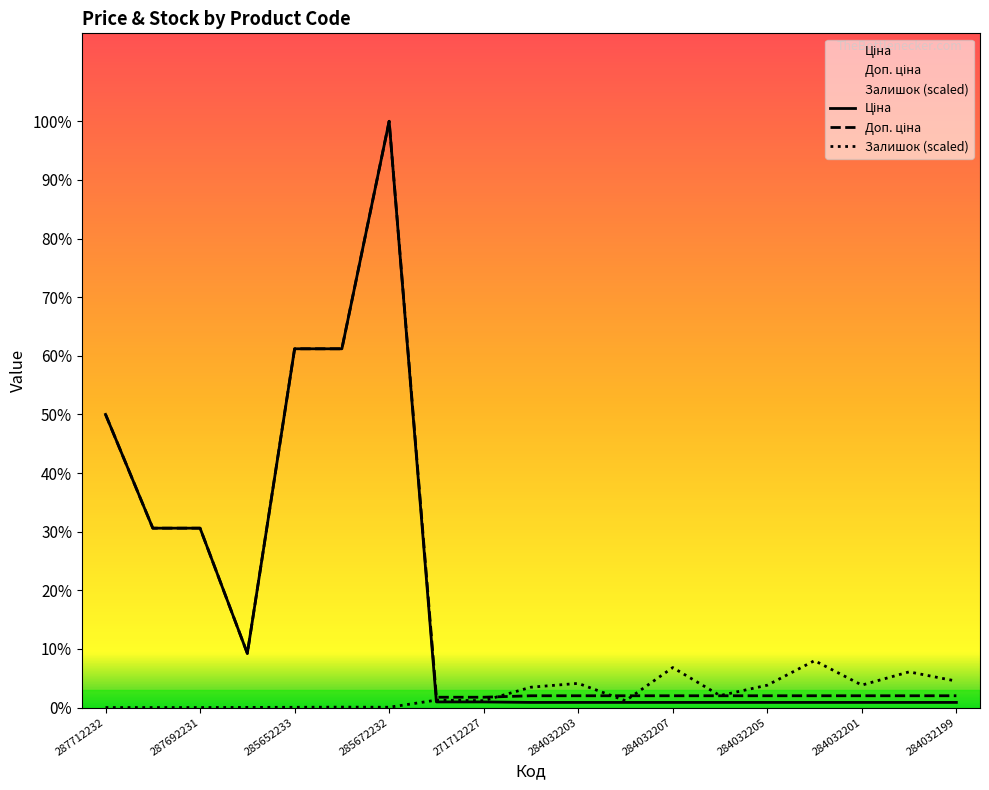

What is the sum of all Ціна values?

210419.3